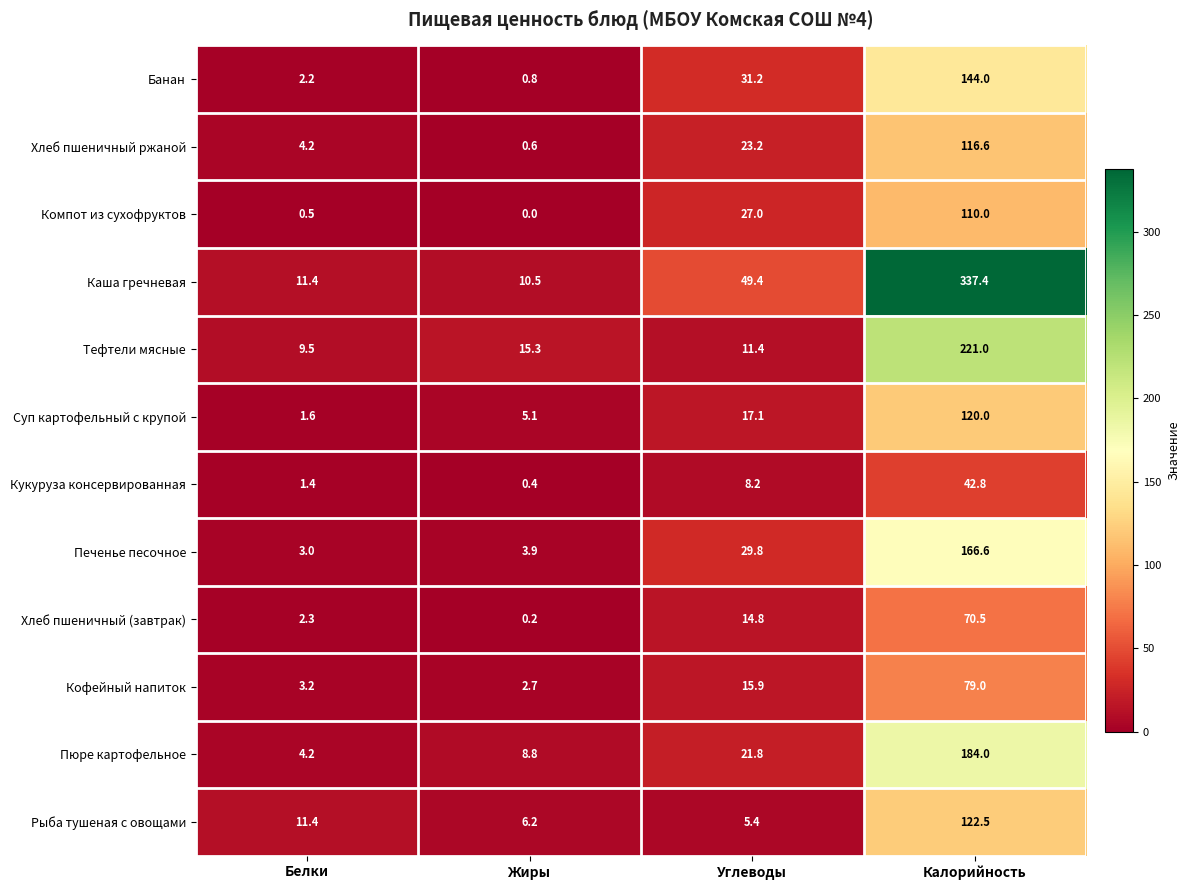

Which series has the largest total across all categories?

Каша гречневая